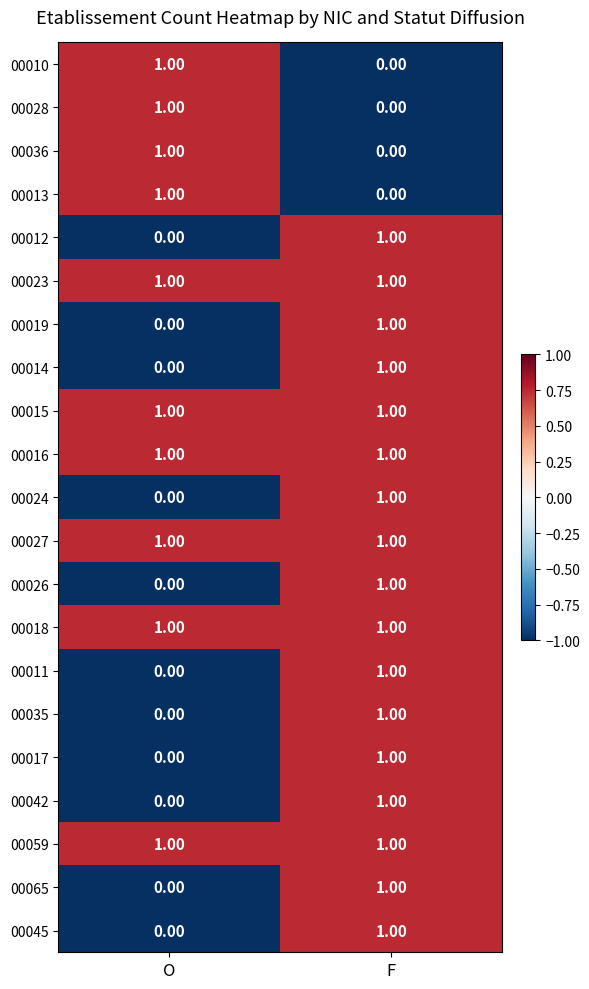

How many series are shown in this chart?

21